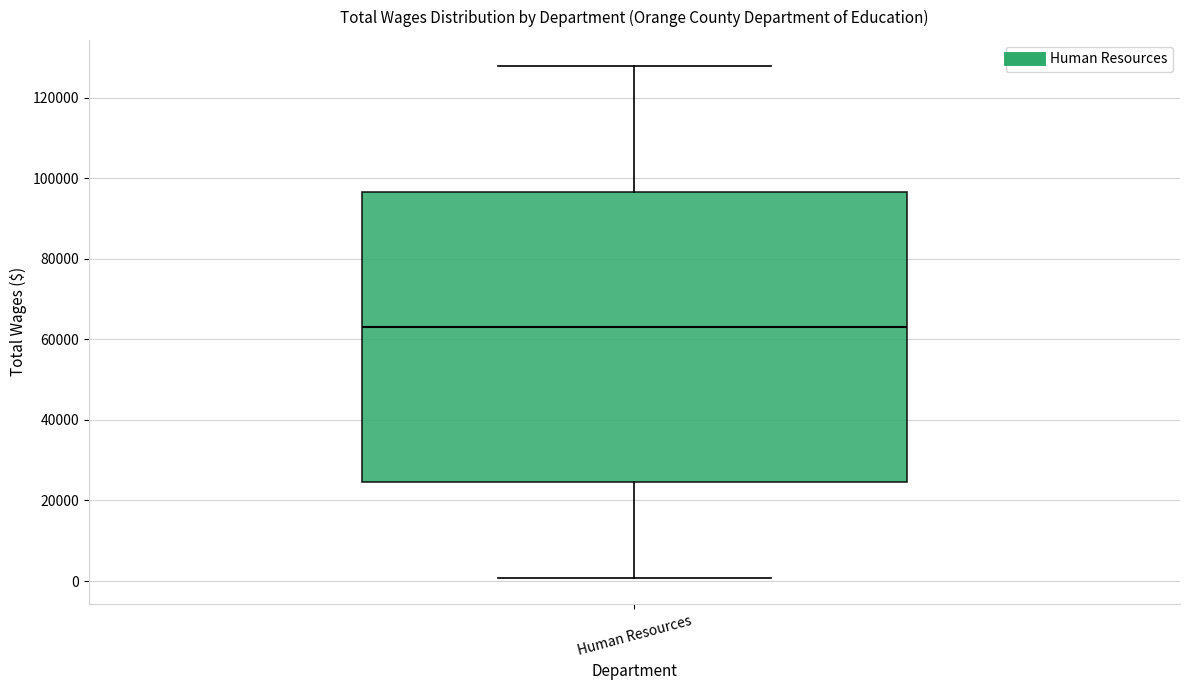

Where is the lower edge of the box for Human Resources on the y-axis? The values are not printed on the chart, so give them approximately, as read against the axis.

24000